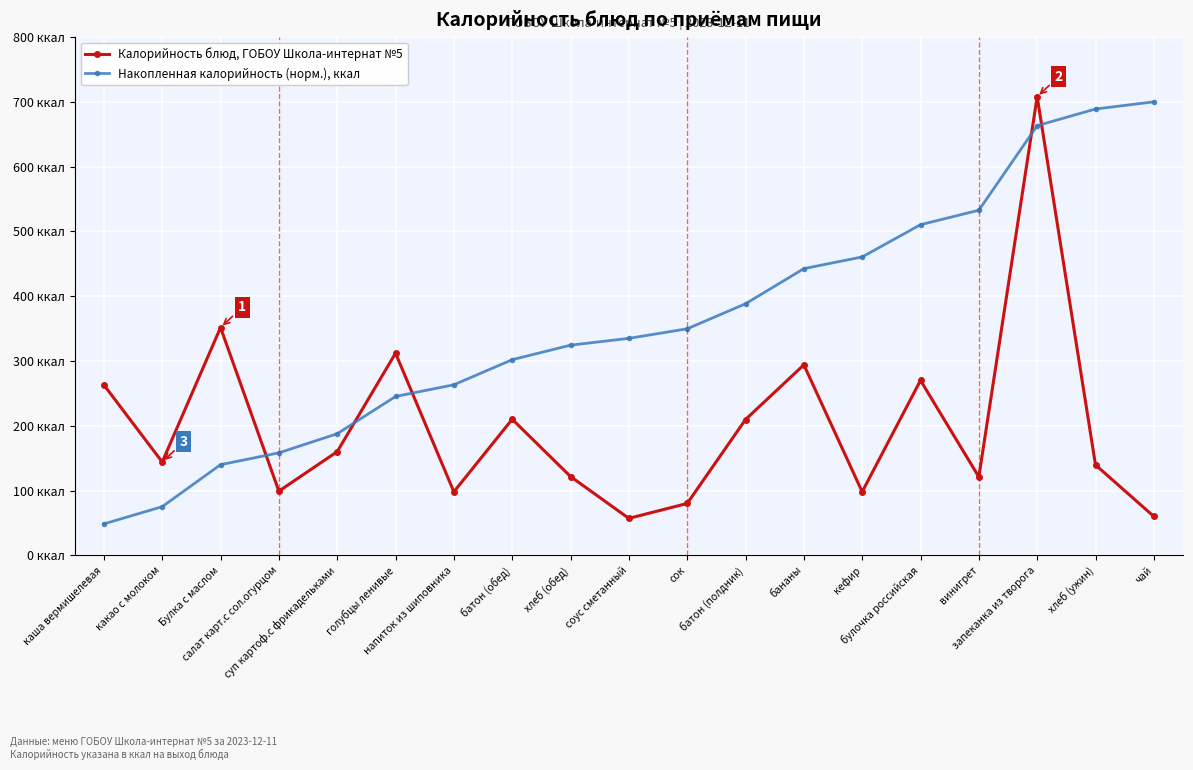

Which series has the largest total across all categories?

Накопленная калорийность (норм.), ккал